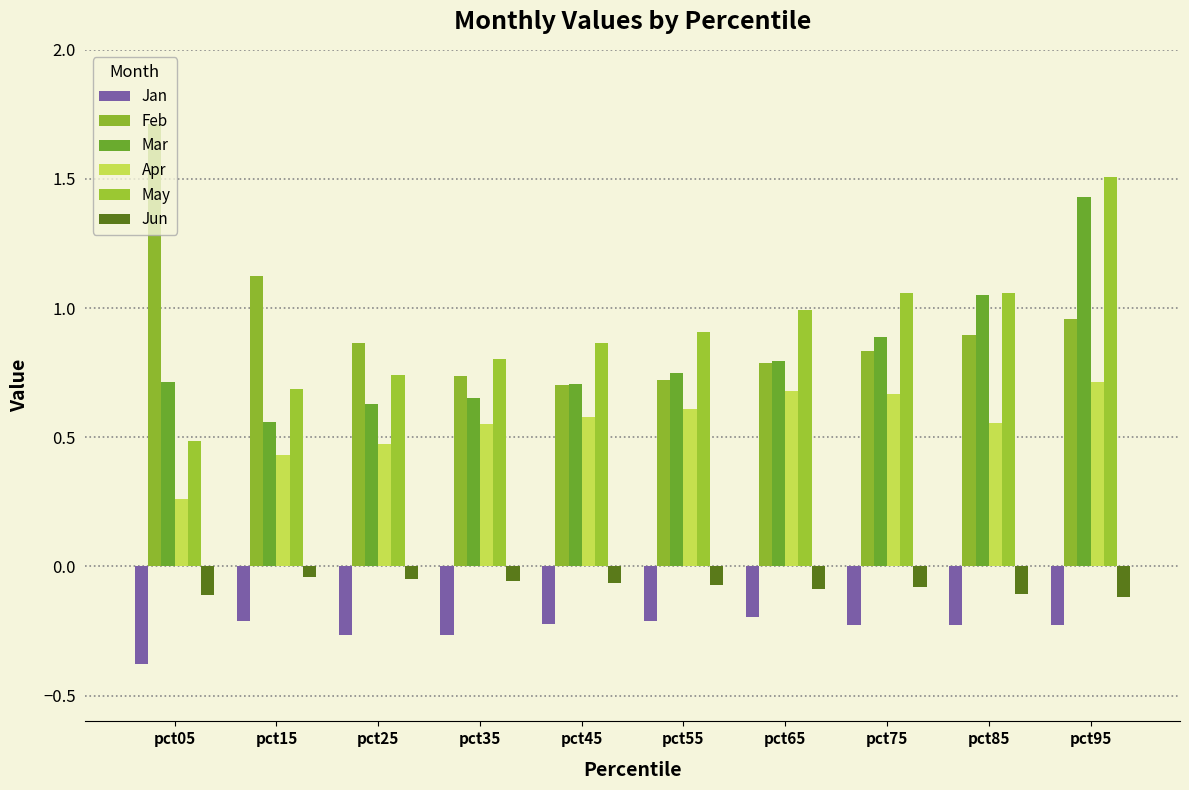

The value of Jan at pct95 is -0.4. True or false?

False